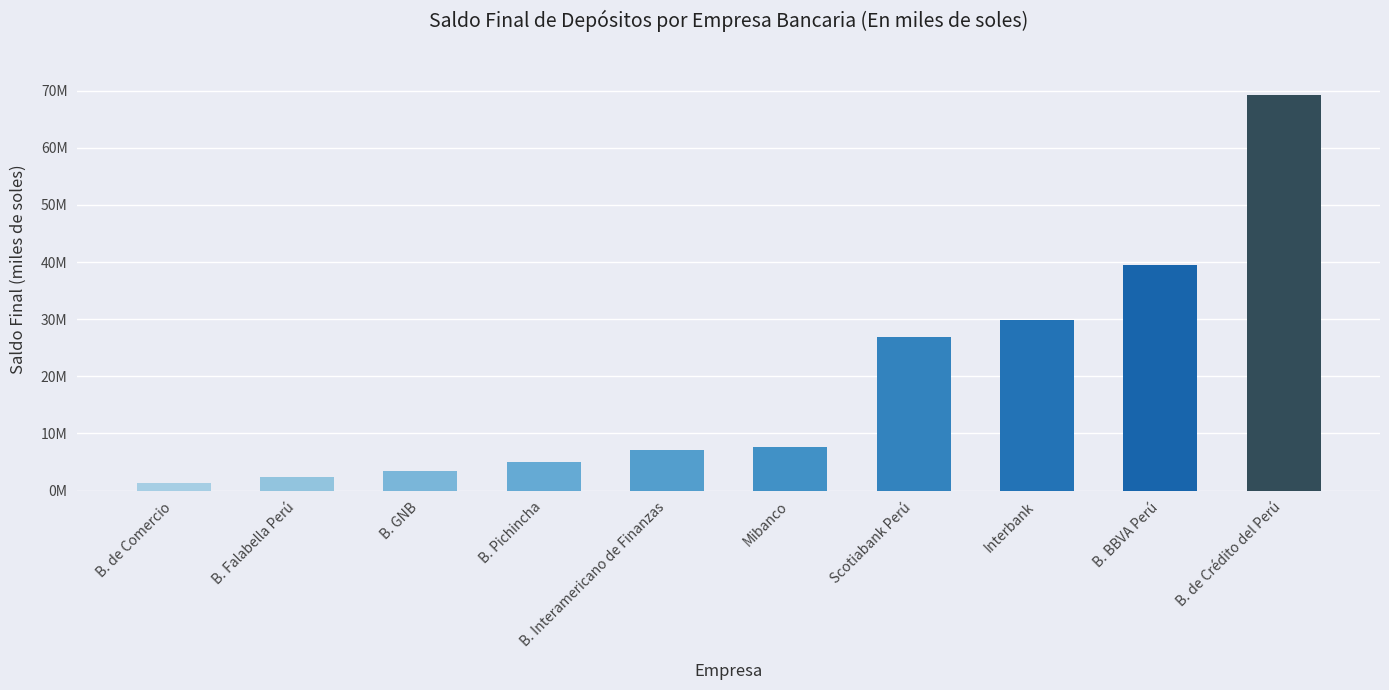

What is the label of the 7th bar from the left?

Scotiabank Perú